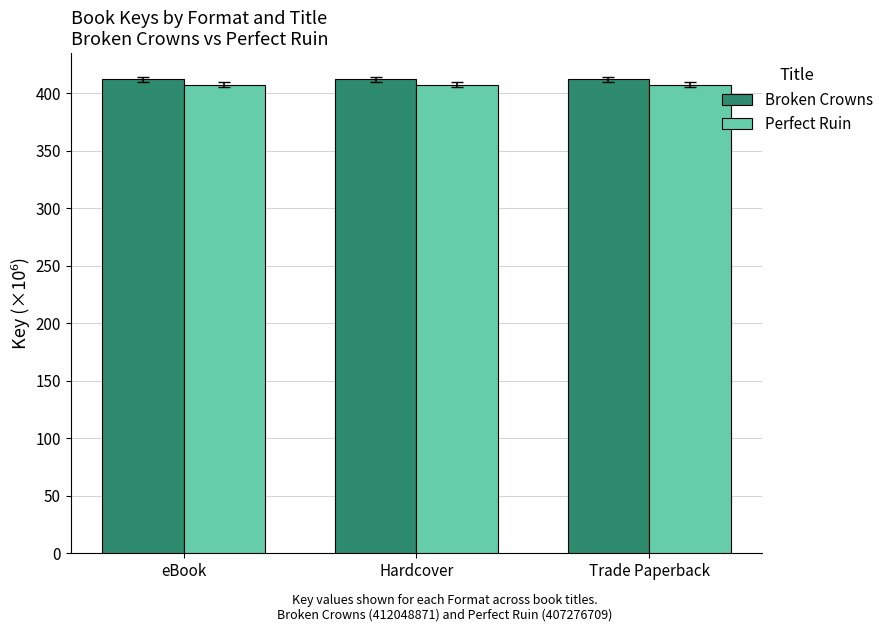

What is the approximate value of Perfect Ruin at Hardcover?

407.3